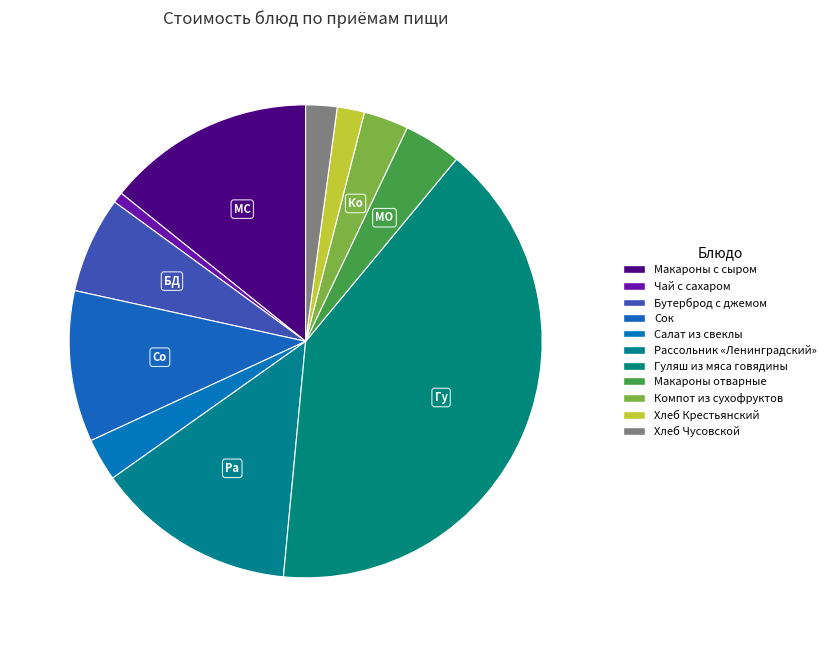

Is there a majority slice in this chart?

No